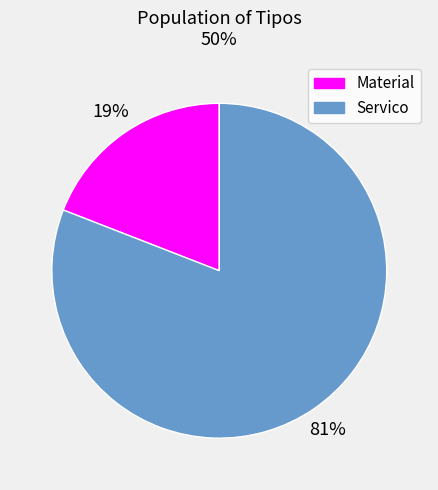

What percentage is the Servico slice, to the nearest percent?

81%